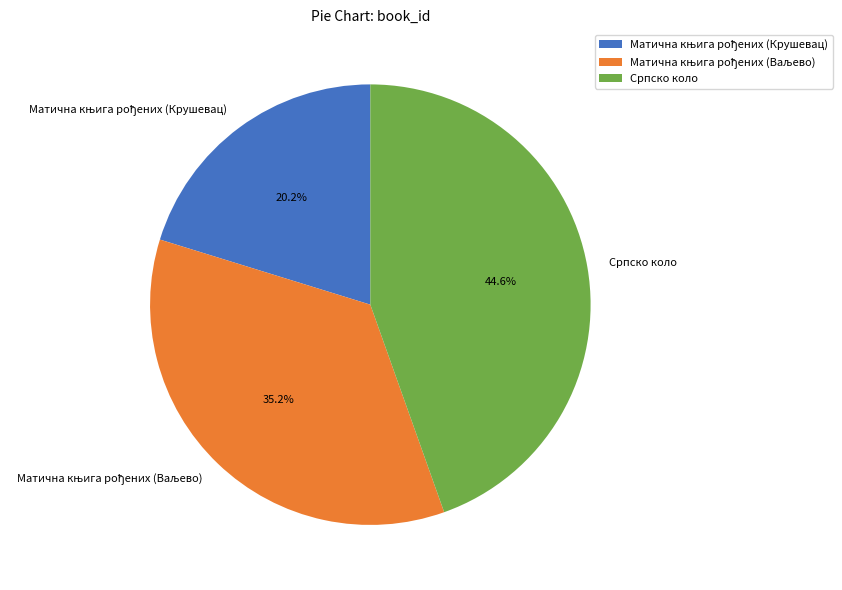

Which slice is the largest?

Српско коло